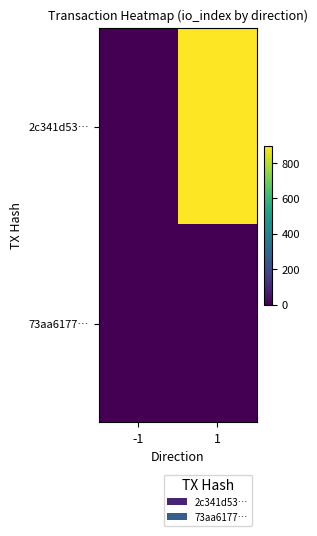

Reading left to right, extract all data points from this chart.

2c341d53…: -1=-1	1=898
73aa6177…: -1=1	1=2